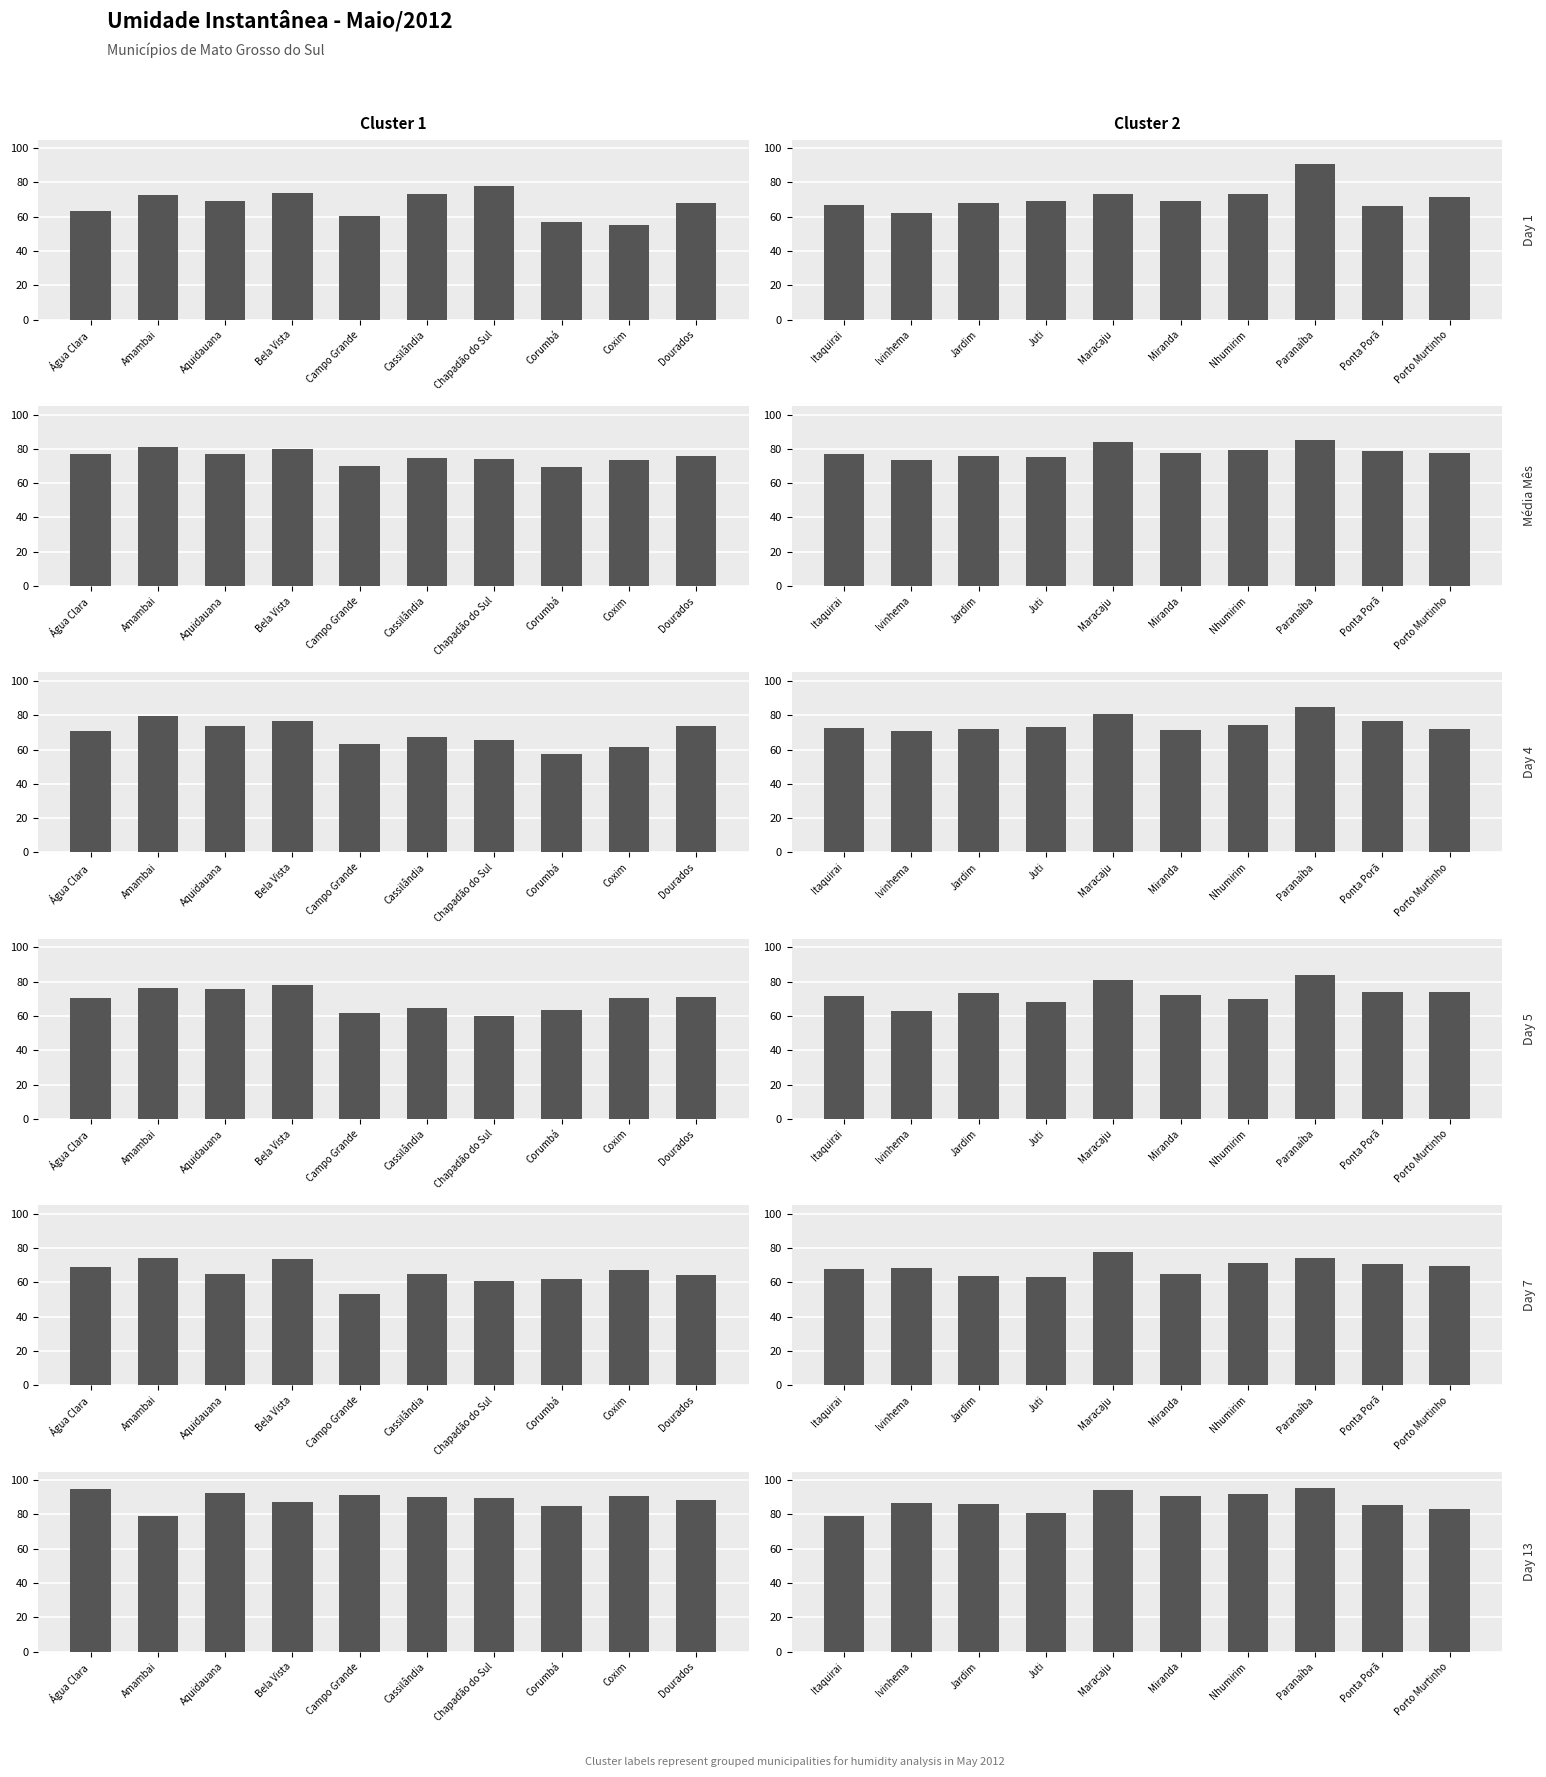

How many categories are shown in the chart?

10